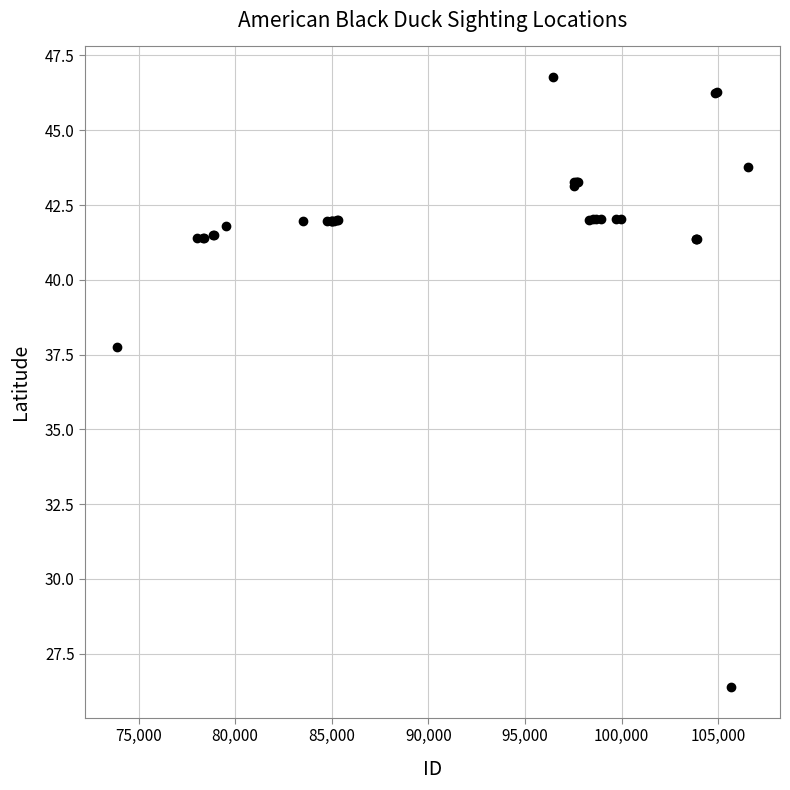

What Y value in the scatter plot is closest to 36?

37.8